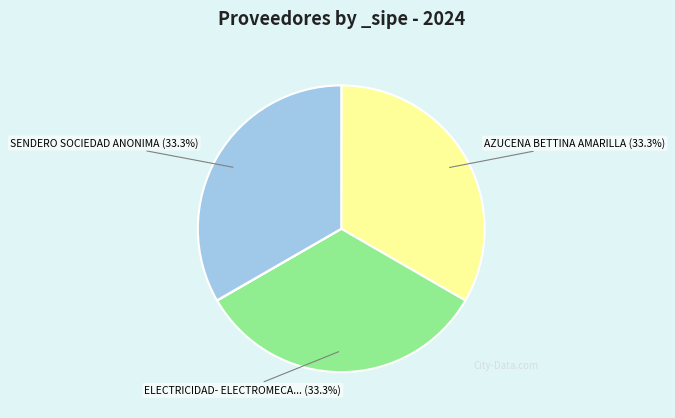

Is there any slice that represents more than half of the pie?

No